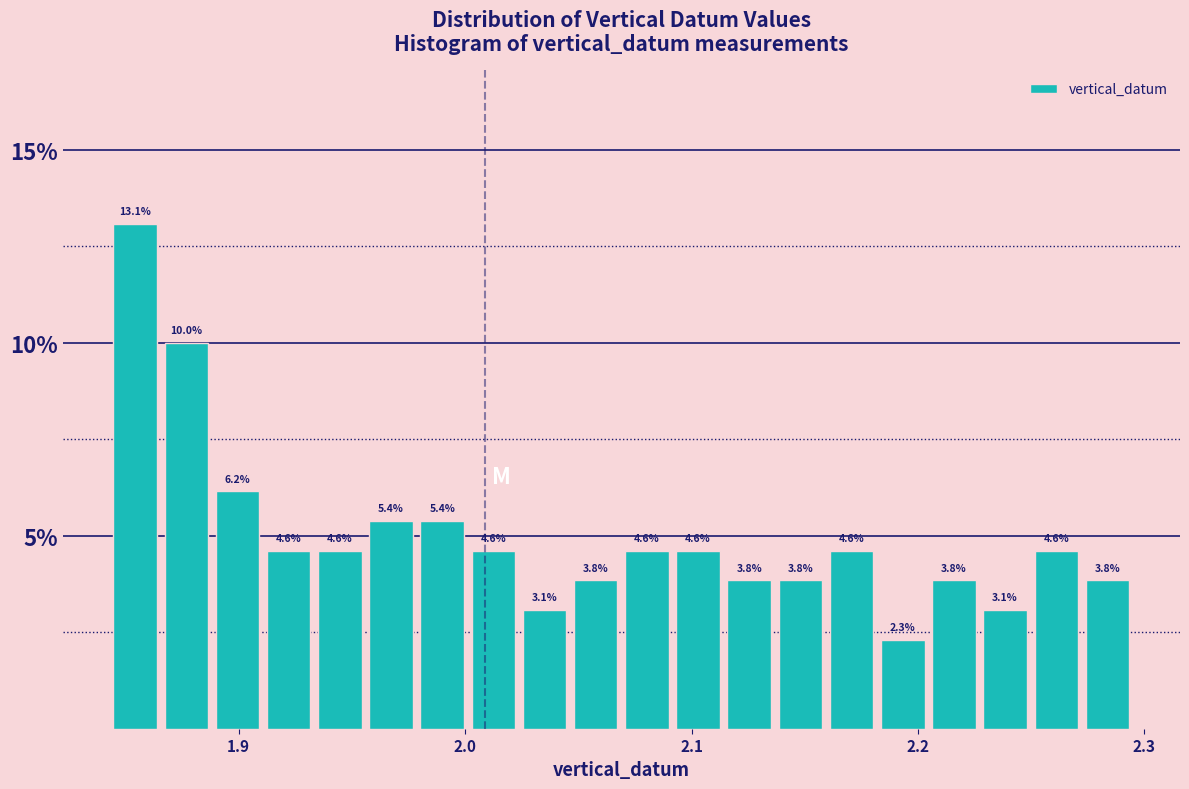

Read against the x-axis, roughly where is the centre of the tallest bar?

1.85